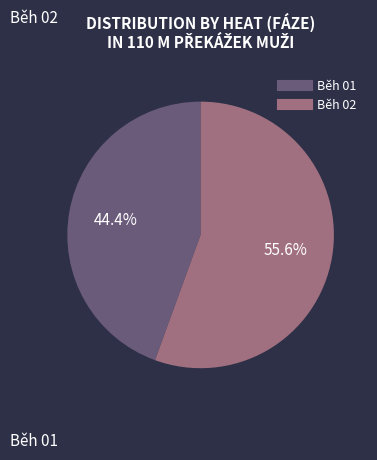

Which category has the smallest portion of the pie?

Běh 01